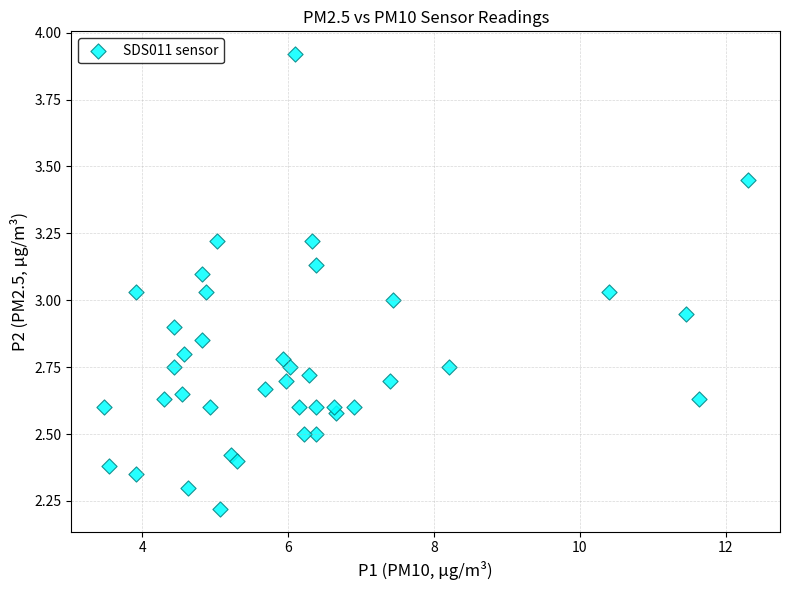

What is the range of Y values (max minus min)?

1.7